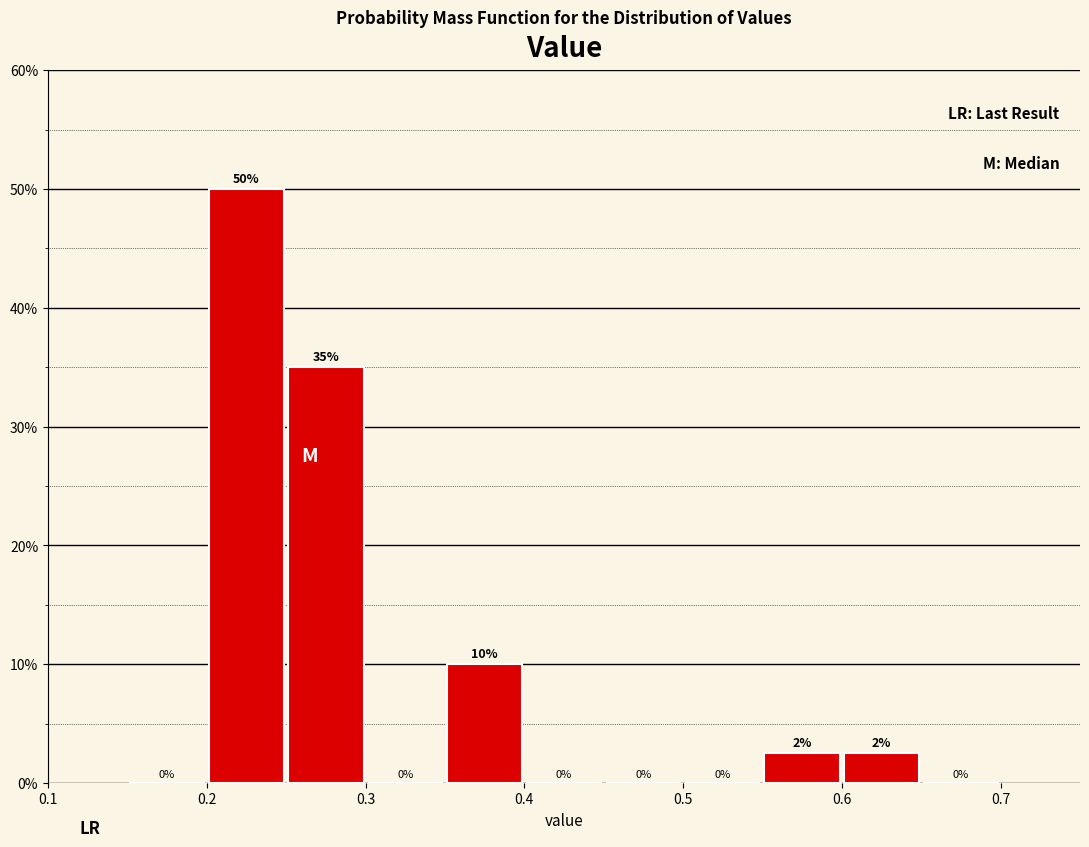

Over which range of the x-axis is the bar tallest?

0.20 to 0.25